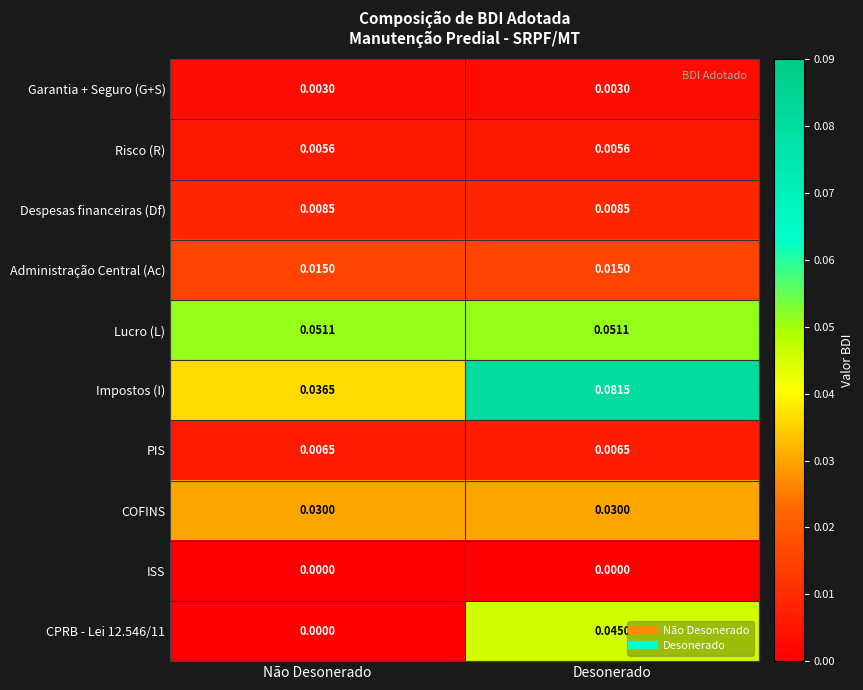

Which series has the largest total across all categories?

Impostos (I)